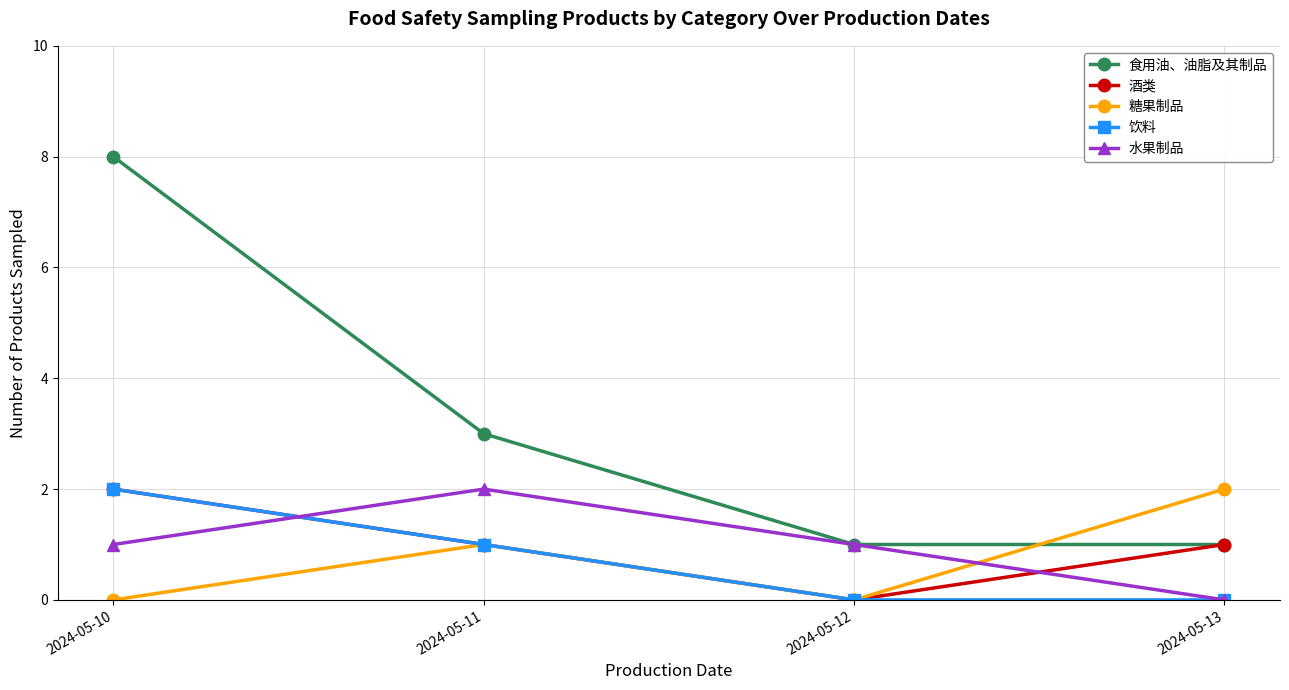

Is it true that 糖果制品 equals -1 at 2024-05-12?

False